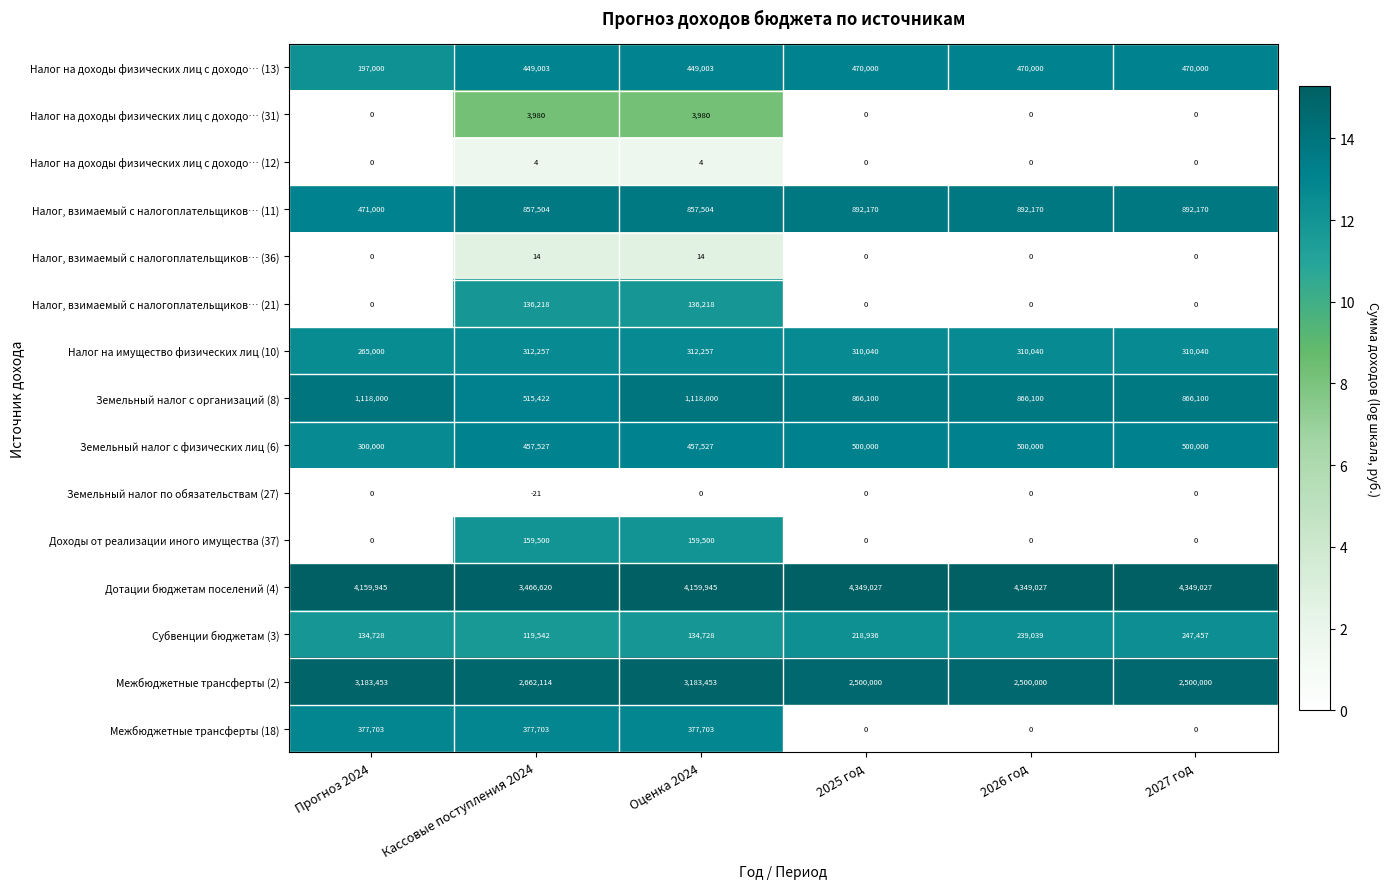

Between 2026 год and 2027 год, which series saw the biggest shift?

Субвенции бюджетам (3)